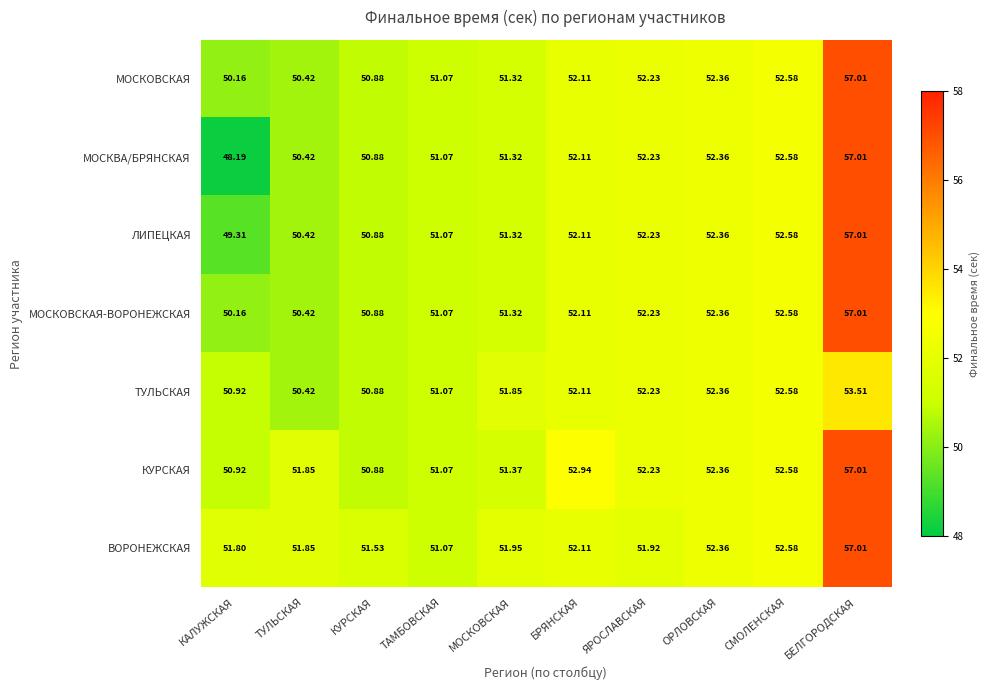

At how many categories does at least one series exceed 56?

1